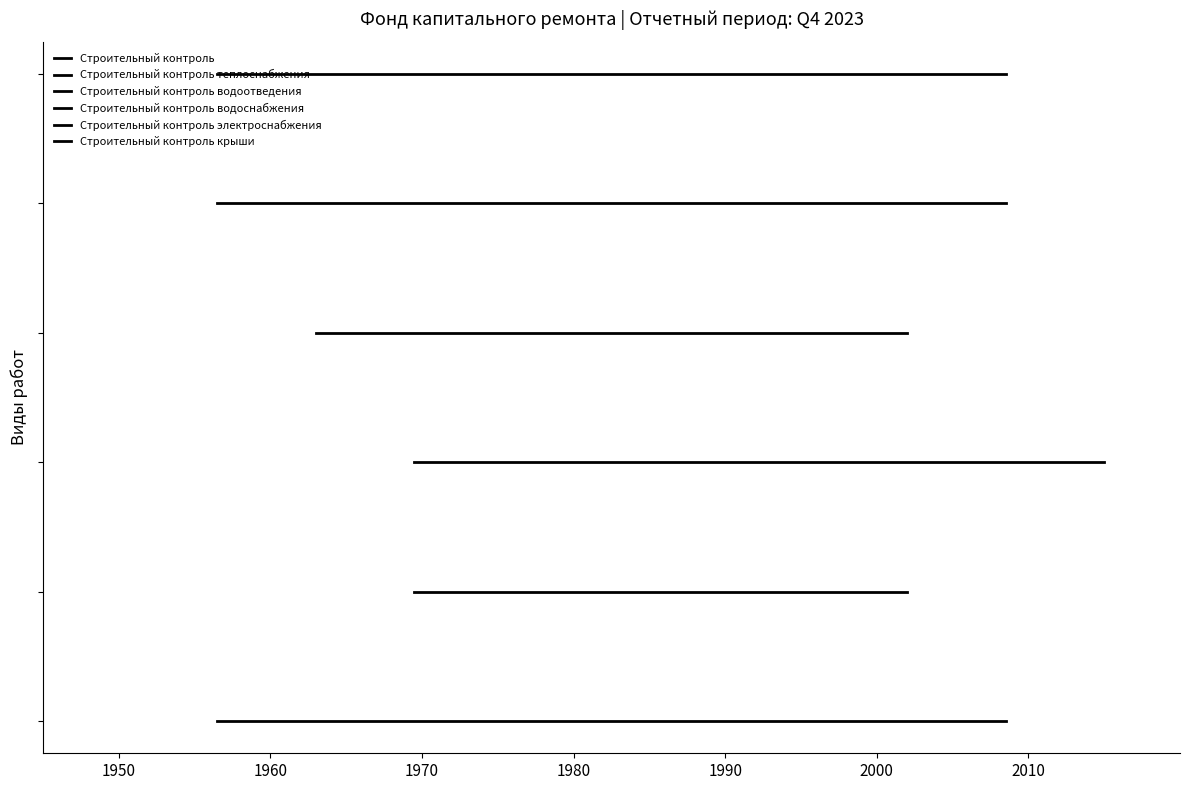

Which series has the largest range (max minus min)?

Строительный контроль